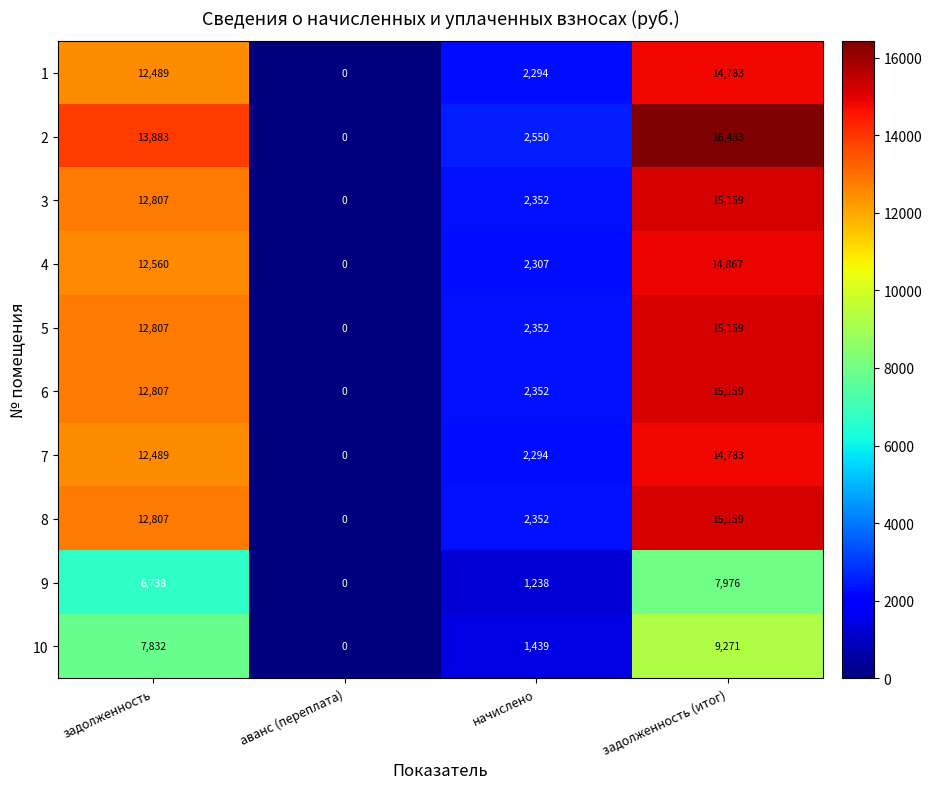

How many series are shown in this chart?

10